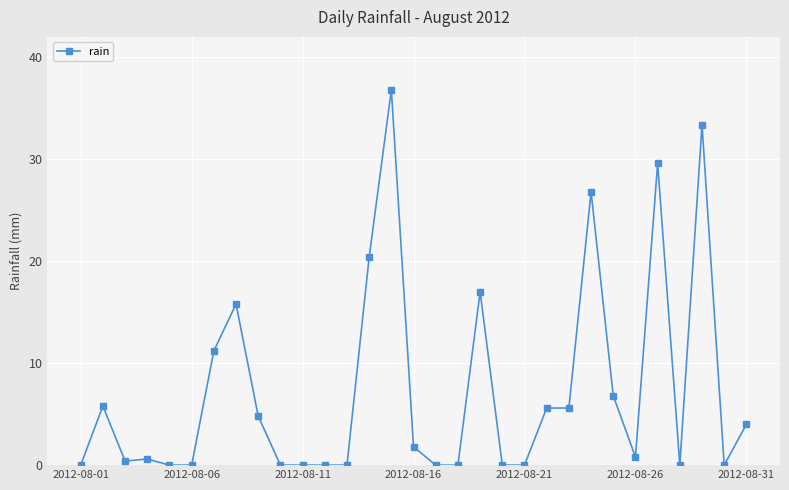

What is the value of the 22nd point from the left?

5.6